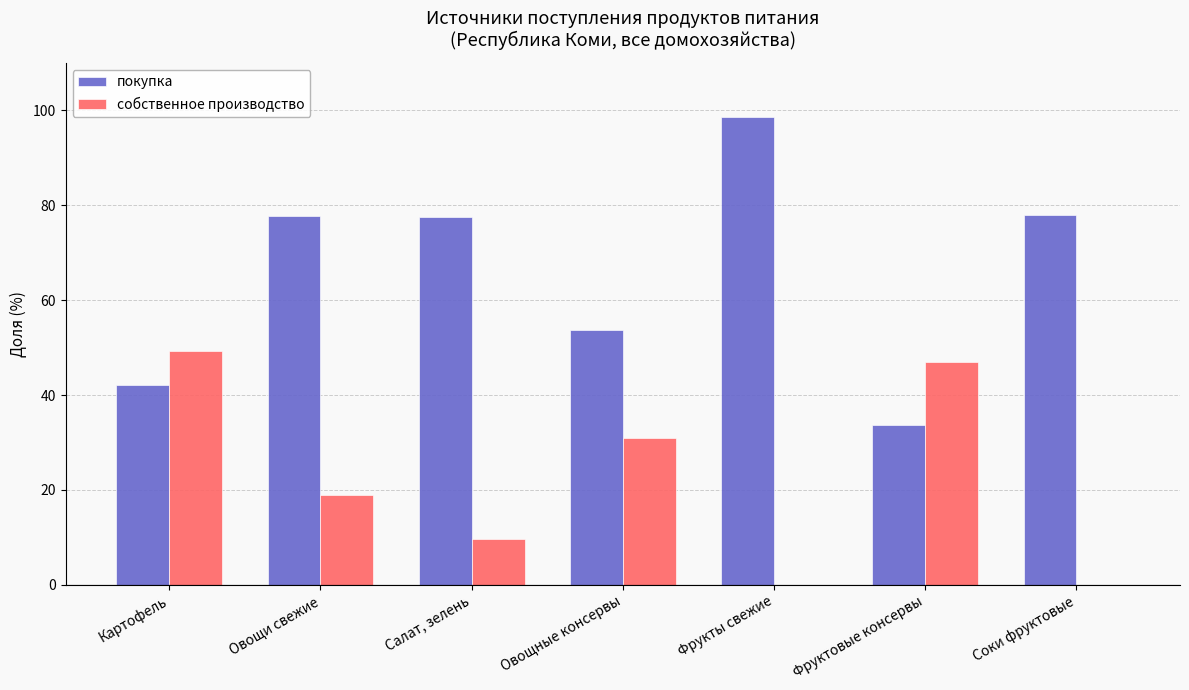

Is it true that покупка equals 77.5 at Салат, зелень?

True